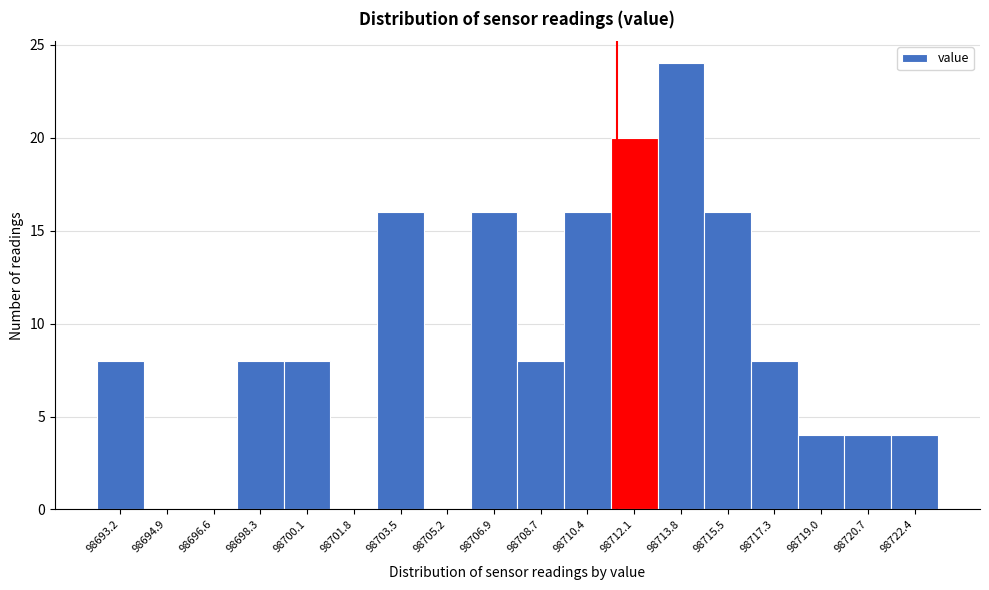

Reading left to right, what are all the values shown in this chart?

98693.2=8	98694.9=0	98696.6=0	98698.3=8	98700.1=8	98701.8=0	98703.5=16	98705.2=0	98706.9=16	98708.7=8	98710.4=16	98712.1=20	98713.8=24	98715.5=16	98717.3=8	98719.0=4	98720.7=4	98722.4=4